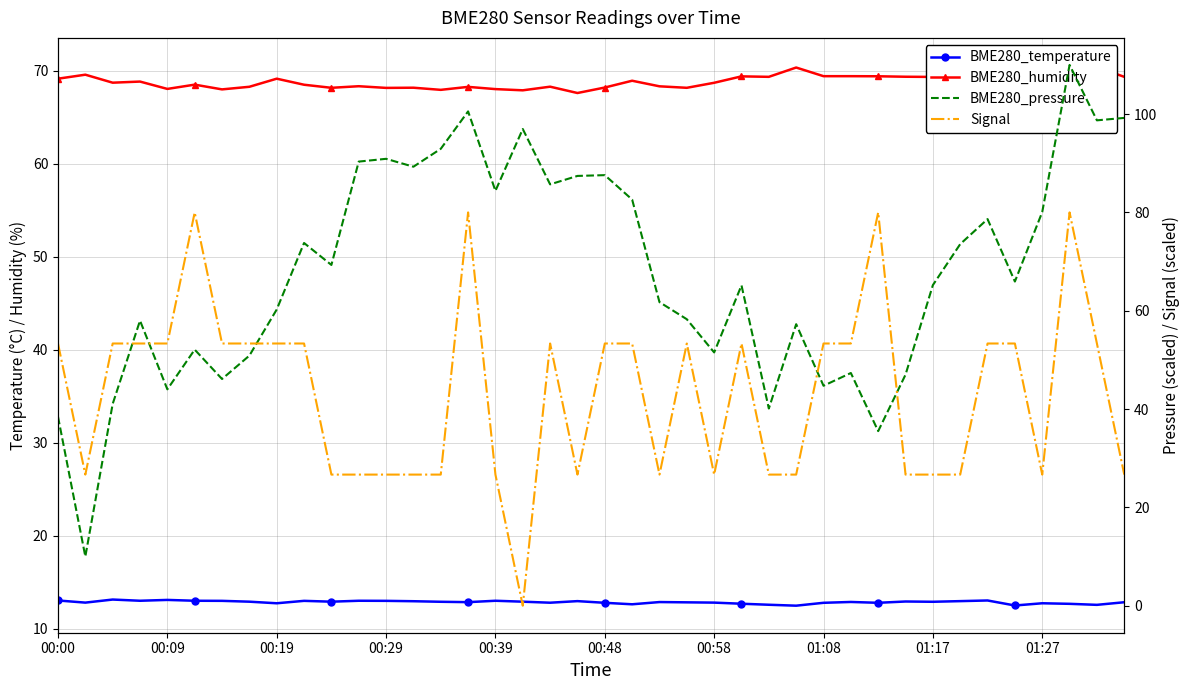

Is it true that BME280_humidity equals 96.0 at 33?

False